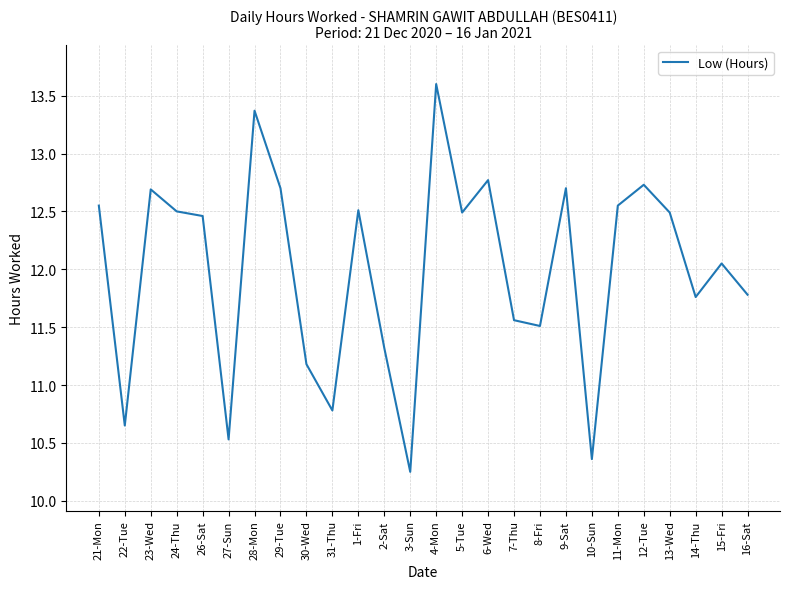

What is the ratio of the value at 1-Fri to the value at 15-Fri?

1.0